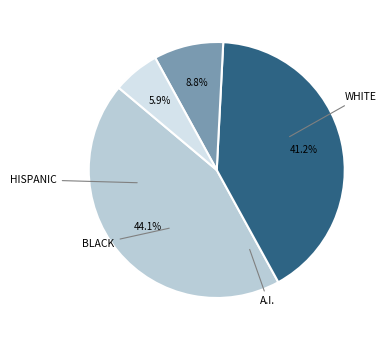

Is there a majority slice in this chart?

No